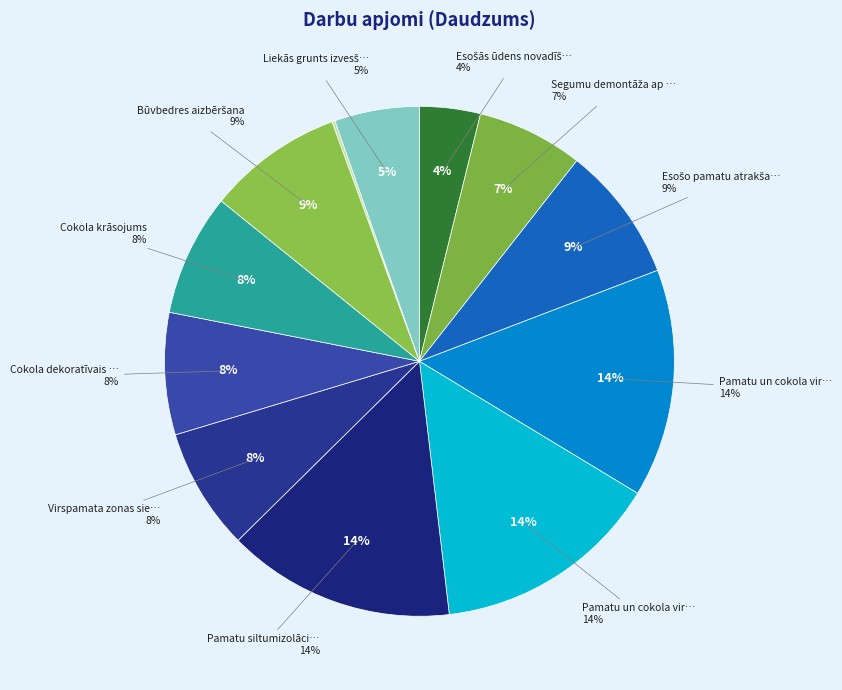

To the nearest percent, what is the difference between the largest and smallest slice percentages?

14%